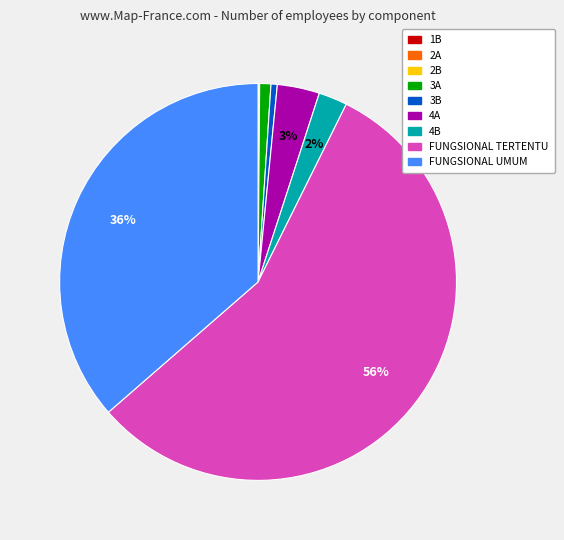

Between 3B and 4A, which is larger?

4A